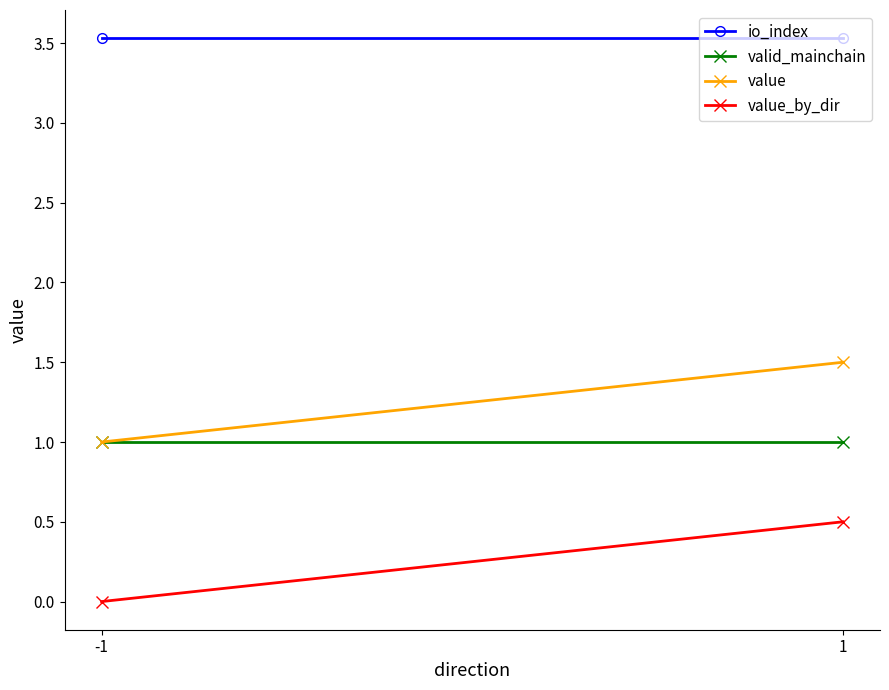

What is the maximum value for valid_mainchain?

1.0